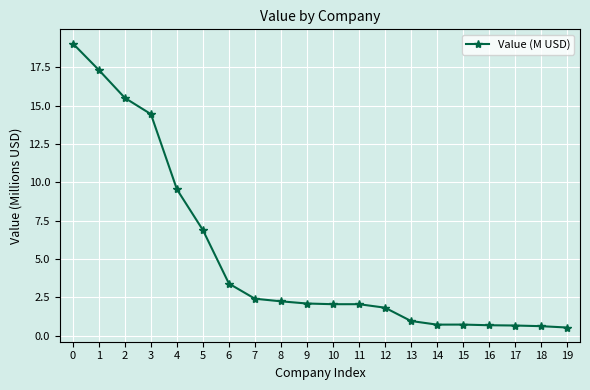

What is the sum of the values at 2 and 0?

34.6